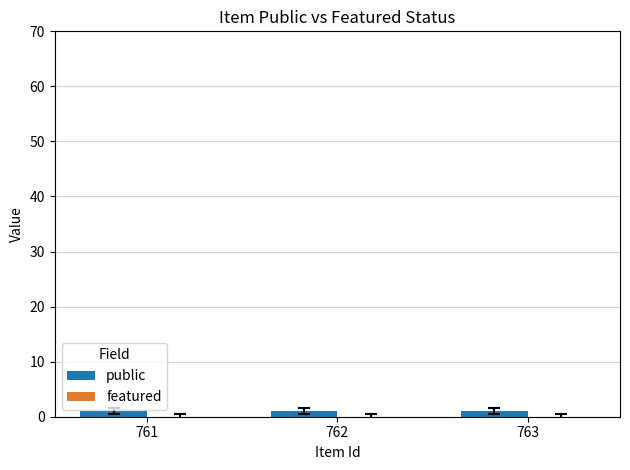

At which label is public closest to 1?

761